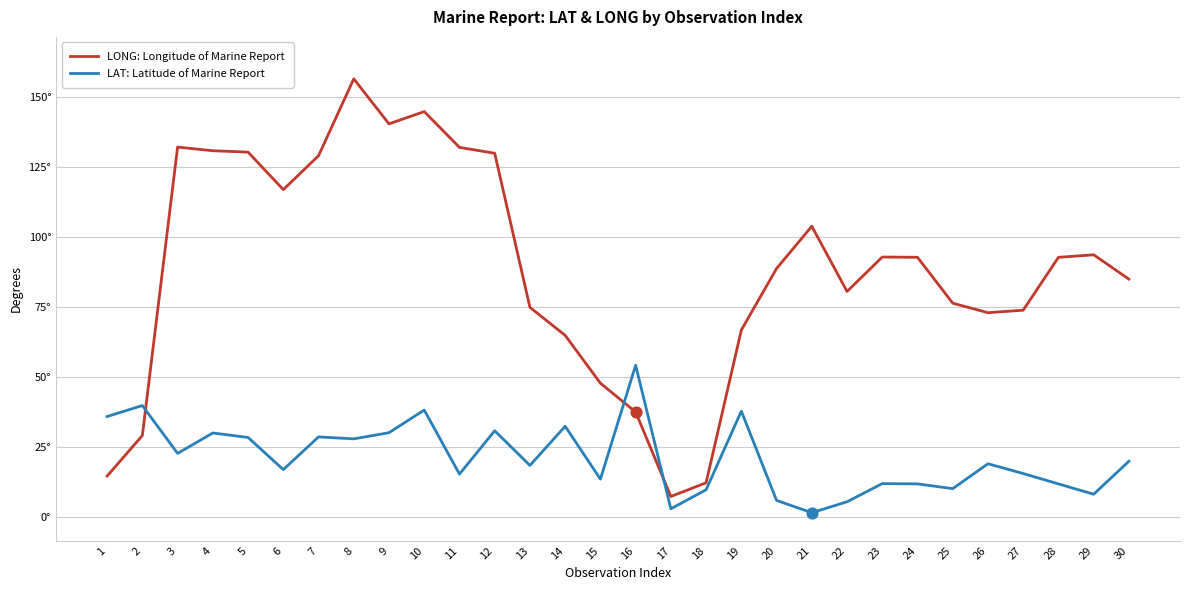

What are all the series names shown in the legend?

LONG: Longitude of Marine Report, LAT: Latitude of Marine Report